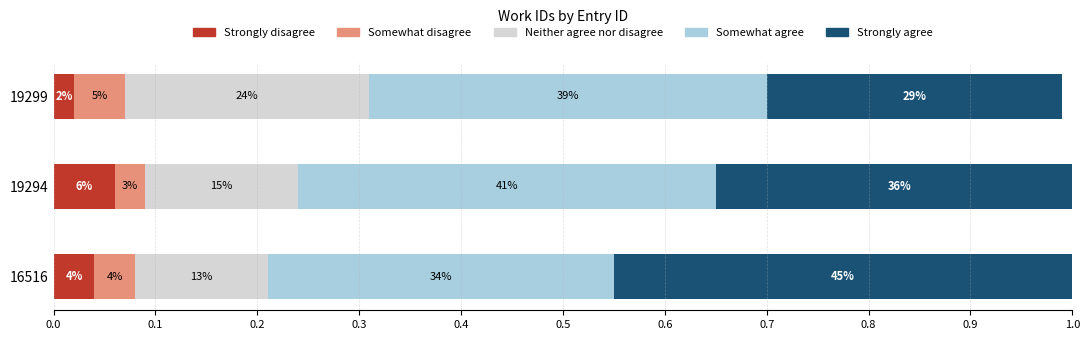

Reading right to left, what are all the values shown in this chart?

Strongly disagree: 0.0	0.1	0.0
Somewhat disagree: 0.0	0.0	0.0
Neither agree nor disagree: 0.2	0.1	0.1
Somewhat agree: 0.4	0.4	0.3
Strongly agree: 0.3	0.4	0.4